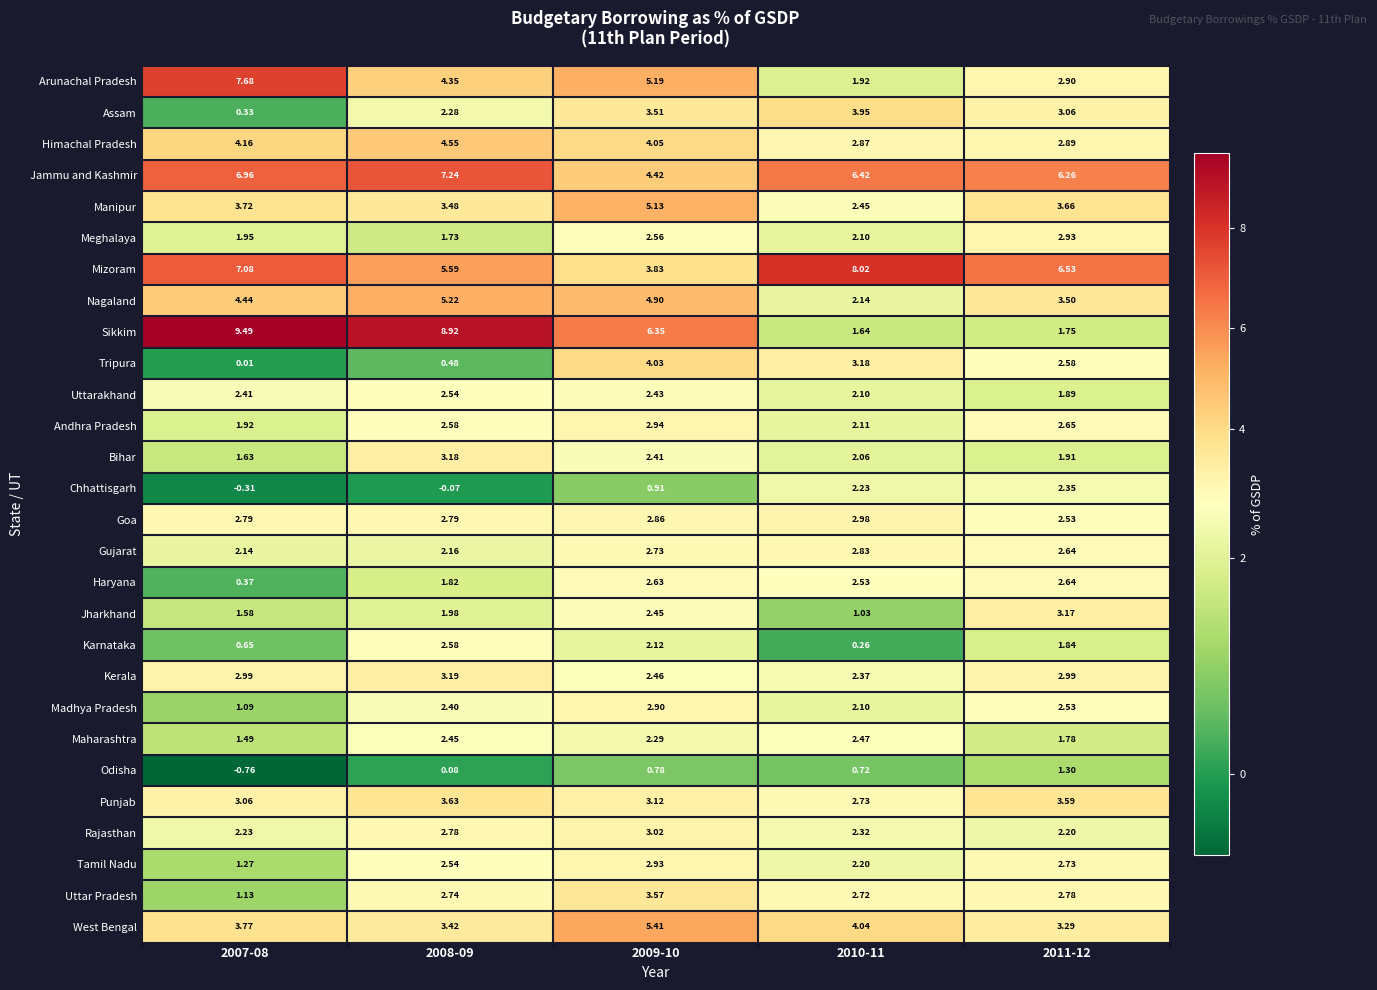

At 2007-08, list the series in order from smallest to largest.

Odisha, Chhattisgarh, Tripura, Assam, Haryana, Karnataka, Madhya Pradesh, Uttar Pradesh, Tamil Nadu, Maharashtra, Jharkhand, Bihar, Andhra Pradesh, Meghalaya, Gujarat, Rajasthan, Uttarakhand, Goa, Kerala, Punjab, Manipur, West Bengal, Himachal Pradesh, Nagaland, Jammu and Kashmir, Mizoram, Arunachal Pradesh, Sikkim